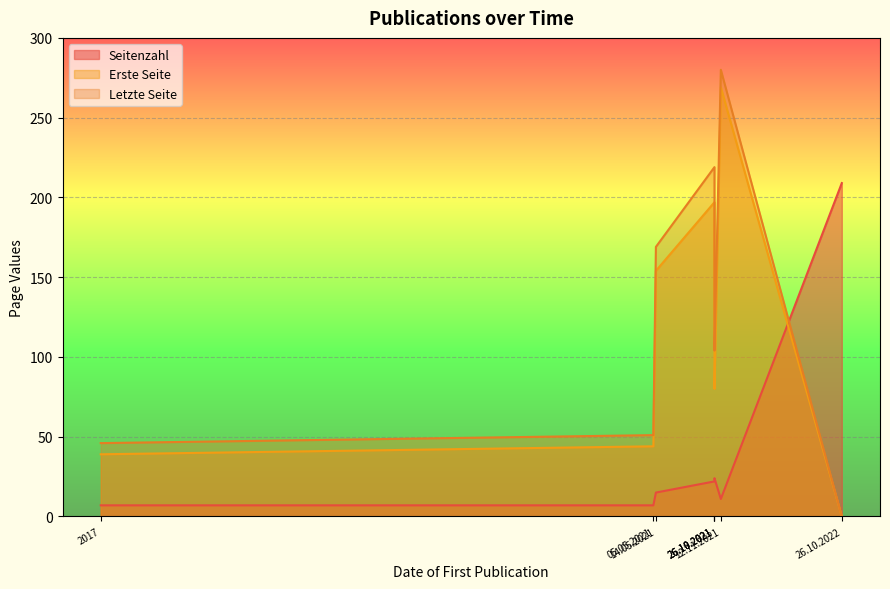

At how many categories does at least one series exceed 242?

1